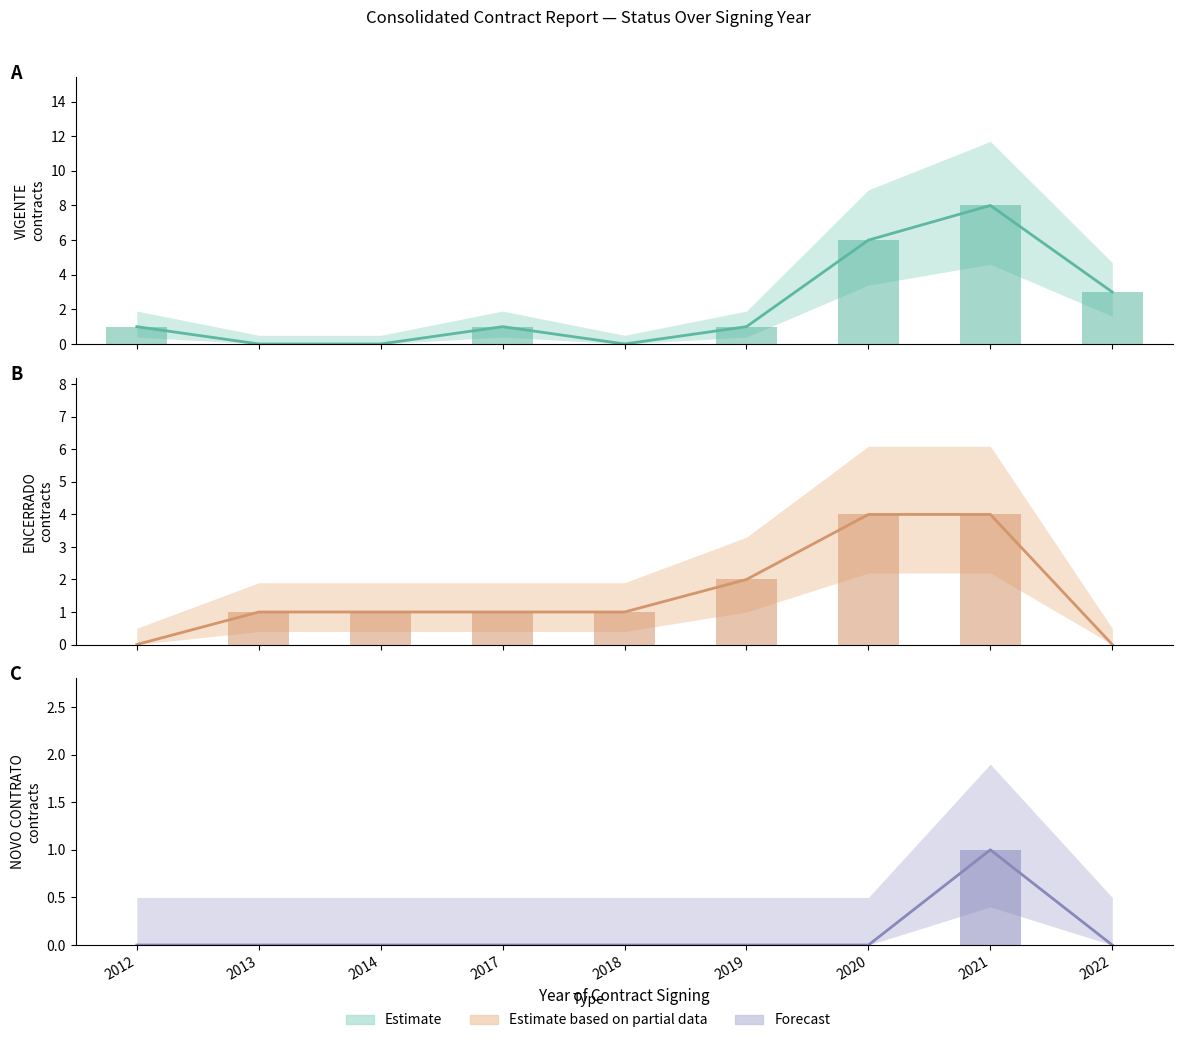

At which category does the chart reach its minimum across all series?

2013